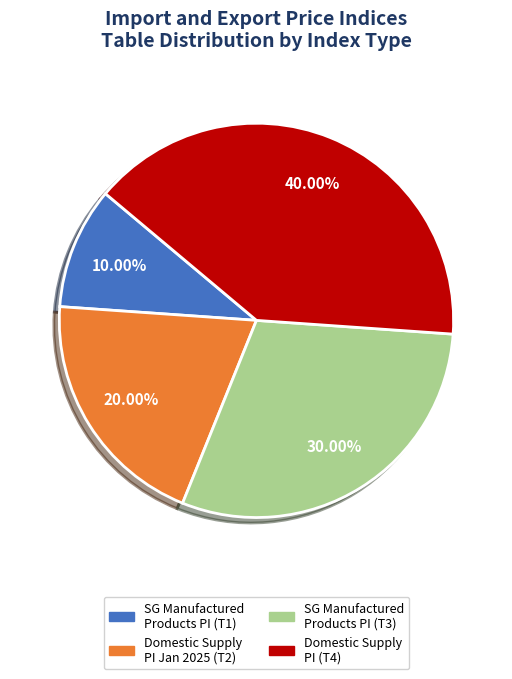

Count the number of slices in the pie.

4